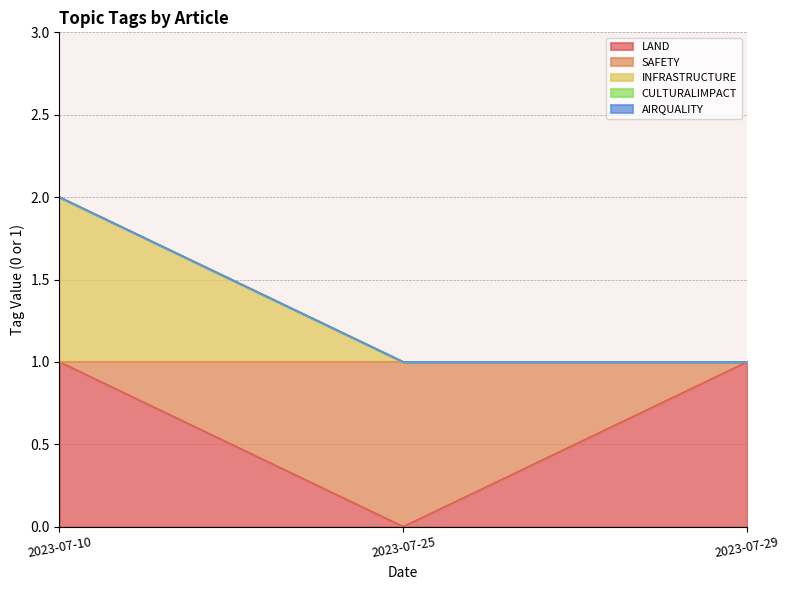

How many categories are shown in the chart?

3